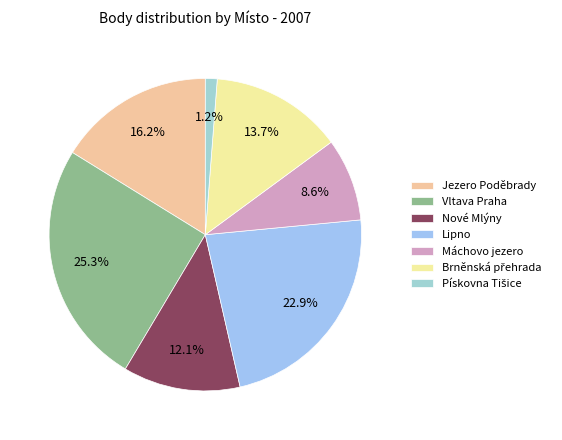

What portion of the pie excludes Máchovo jezero?

91.4%